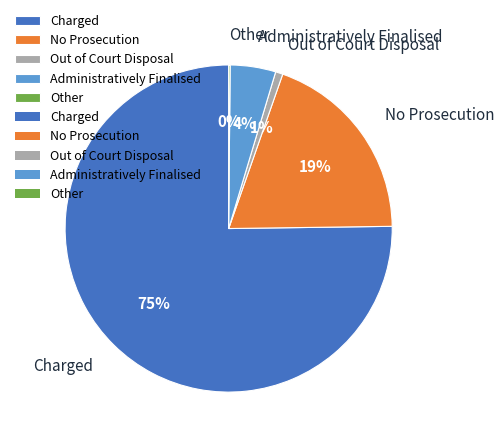

Do No Prosecution and Charged together represent more than half of the pie?

Yes